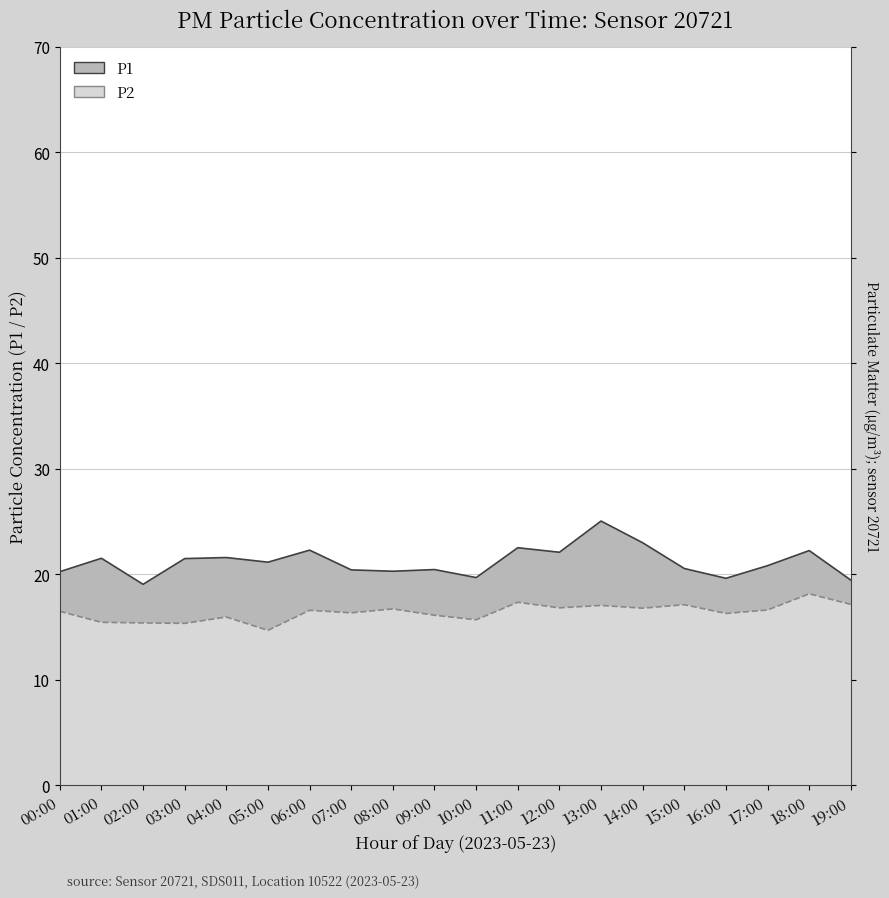

At which category does P1 reach its first local valley?

02:00